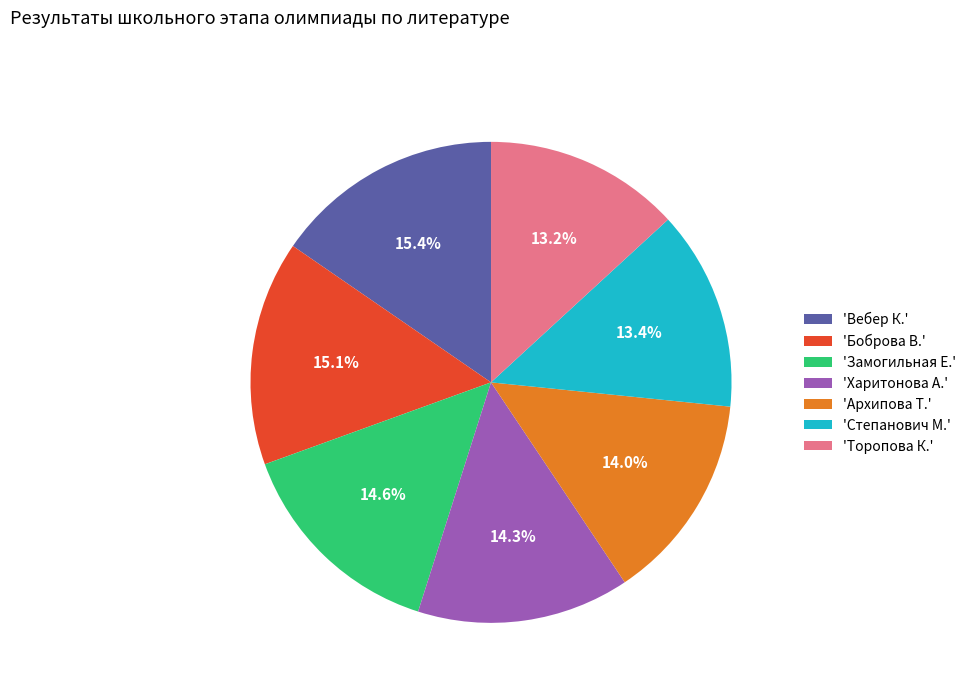

Is 'Харитонова А.' the majority of the pie?

No